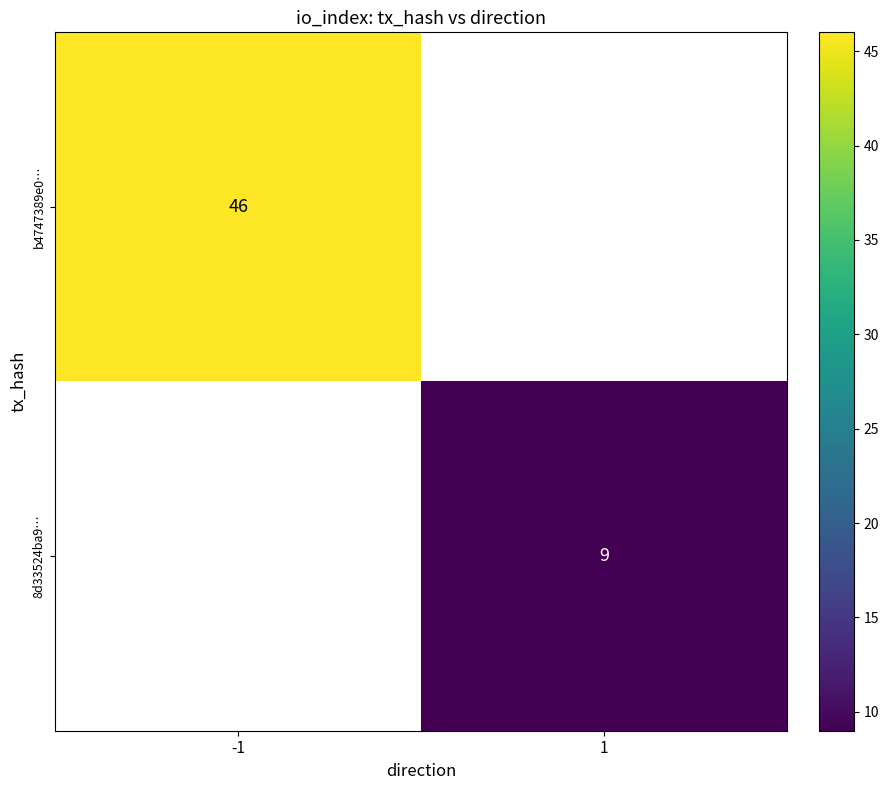

True or false: b4747389e0… has a value of 46 at -1.

True